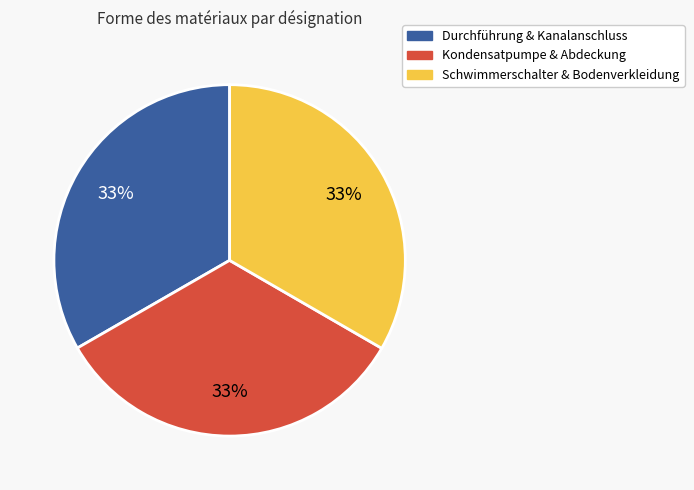

Is there a majority slice in this chart?

No